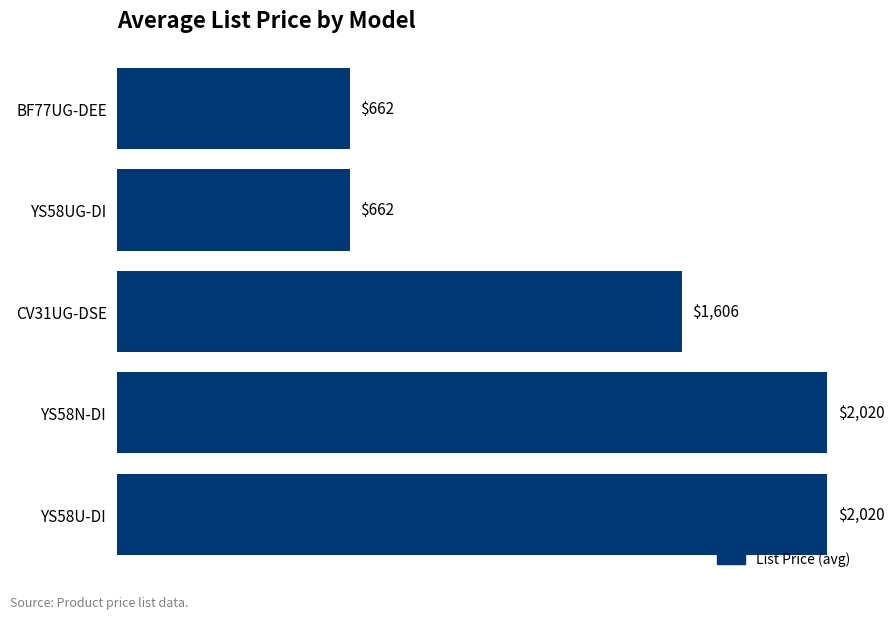

What is the change in value from YS58N-DI to CV31UG-DSE?

-414